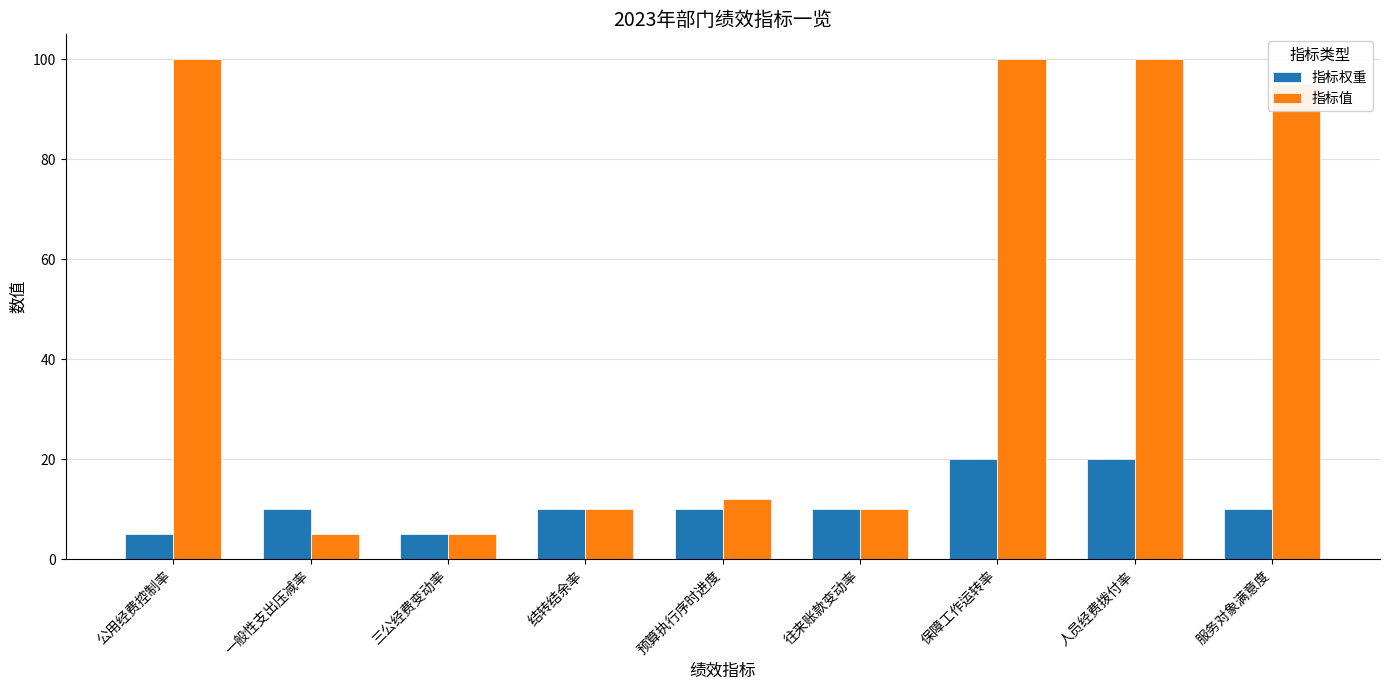

What is the average value of the 指标值 series?

49